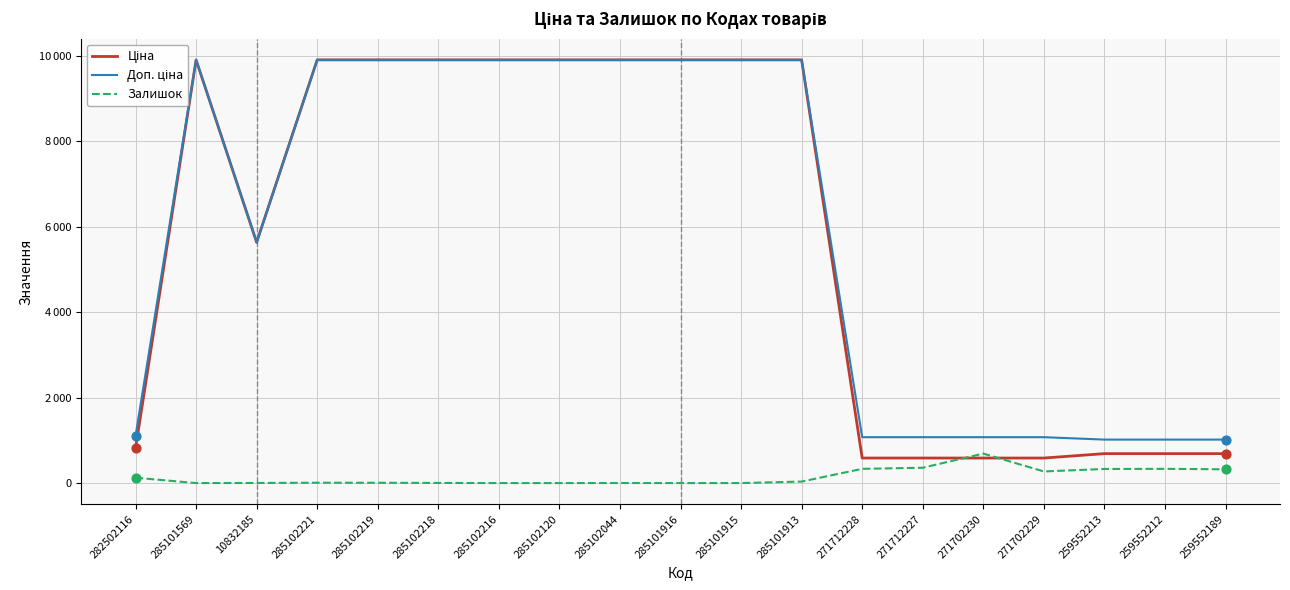

Which series has the largest total across all categories?

Доп. ціна